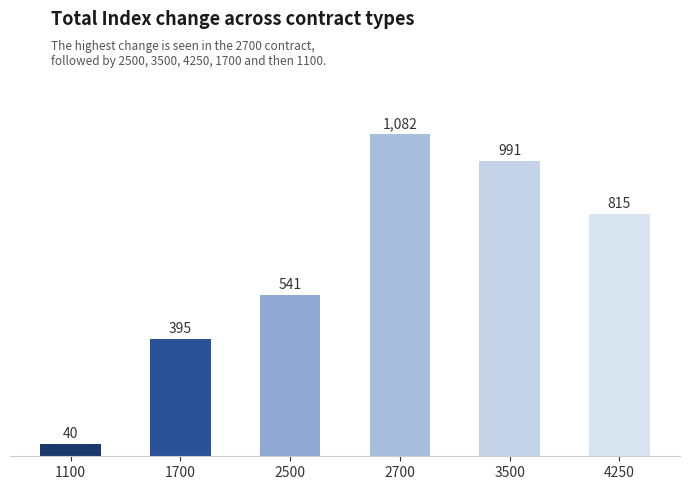

Rank the categories by value from lowest to highest.

1100, 1700, 2500, 4250, 3500, 2700